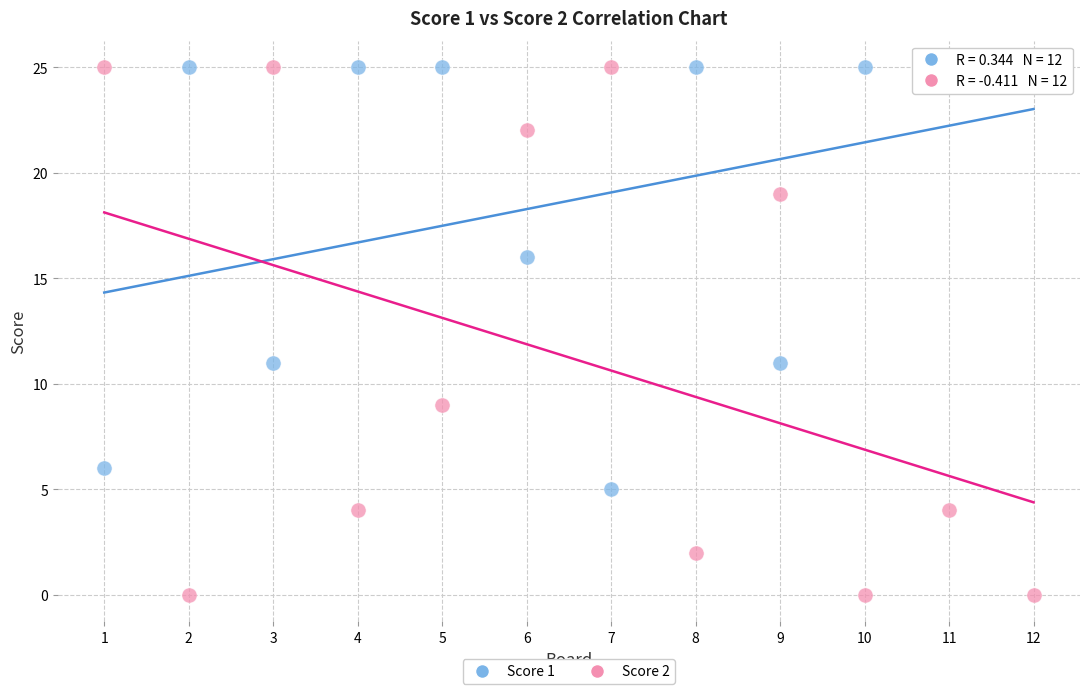

Which series has the largest Y range (max minus min)?

Score 2